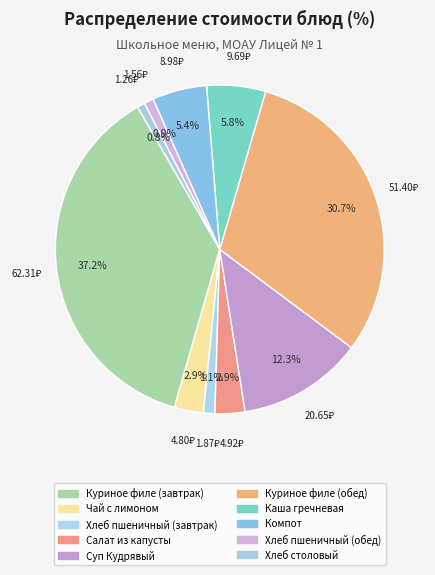

How many slices are in this pie chart?

10